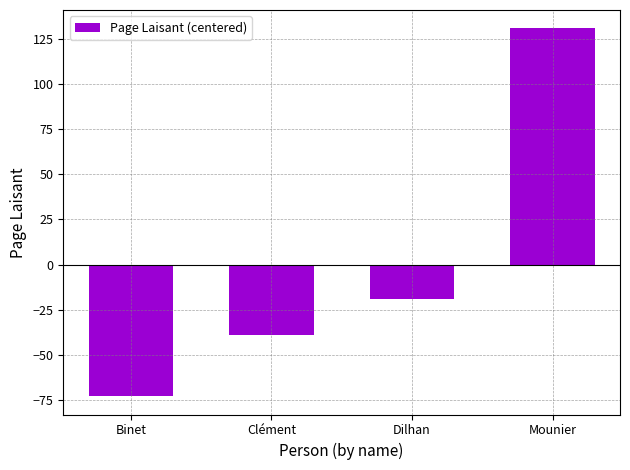

How many data points are above -19?

1